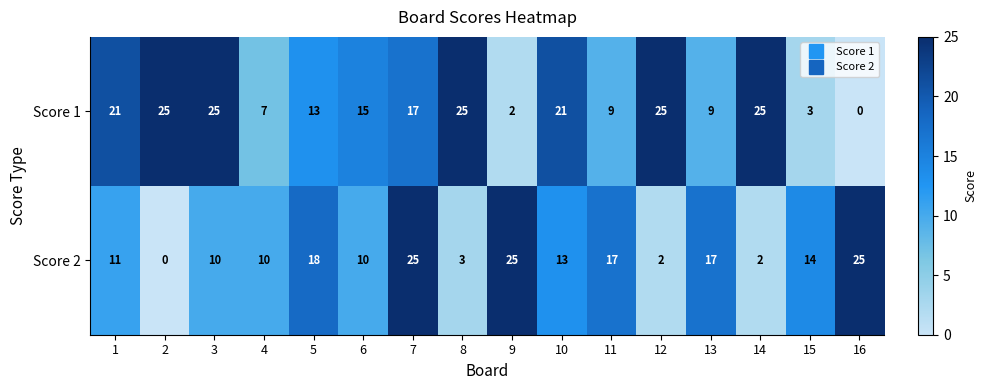

Between 4 and 10, which series saw the biggest shift?

Score 1